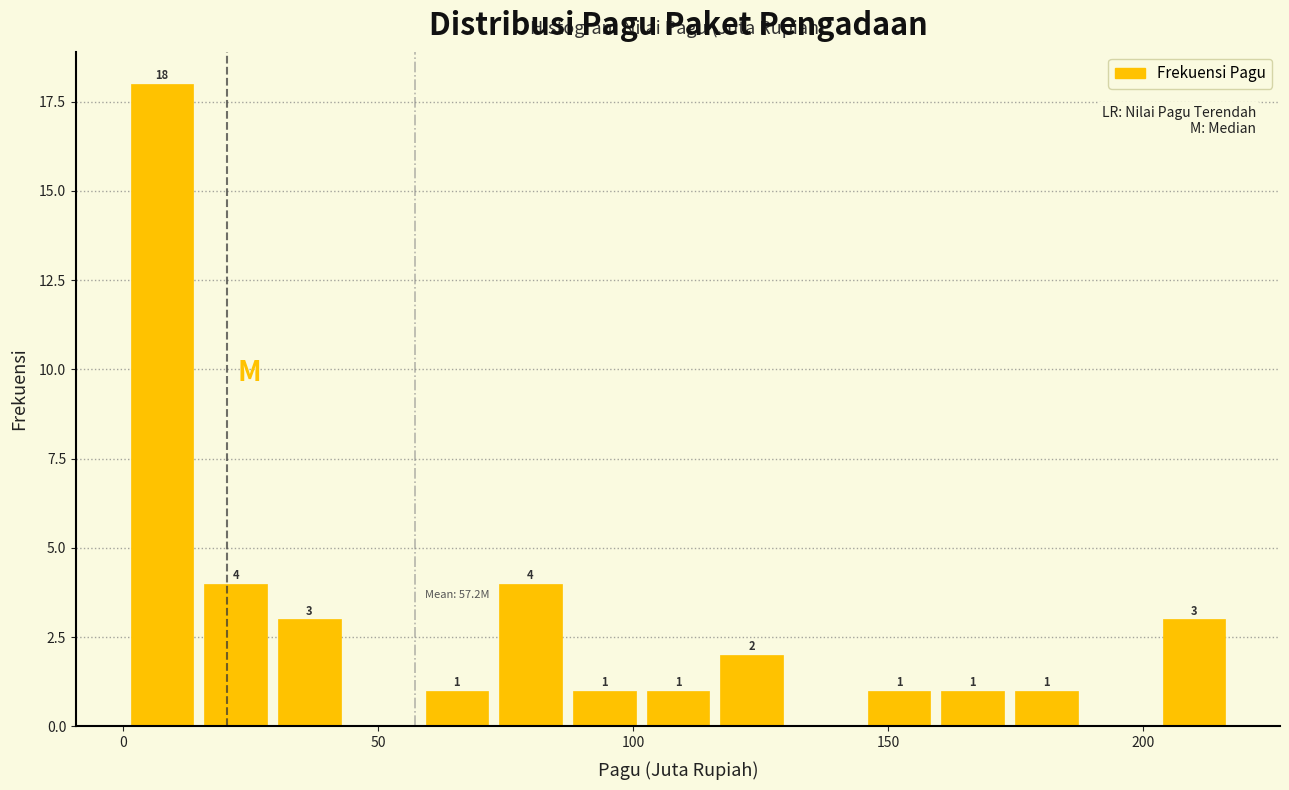

Around what value on the x-axis is the tallest bar? Give the approximate position of its centre, as read against the axis.

10